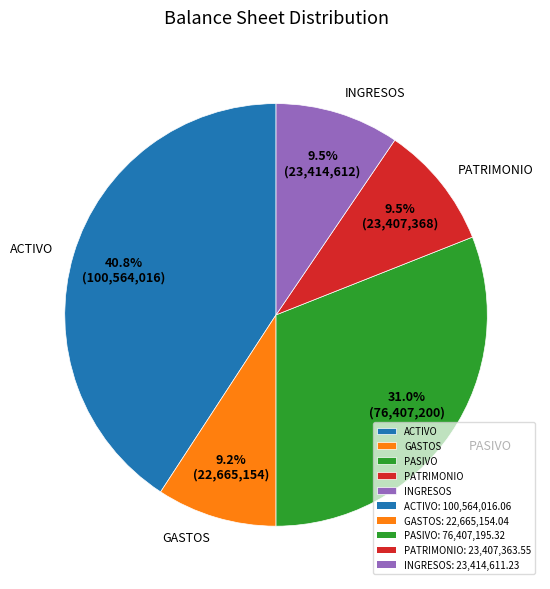

To the nearest percent, what portion does PASIVO represent?

31%